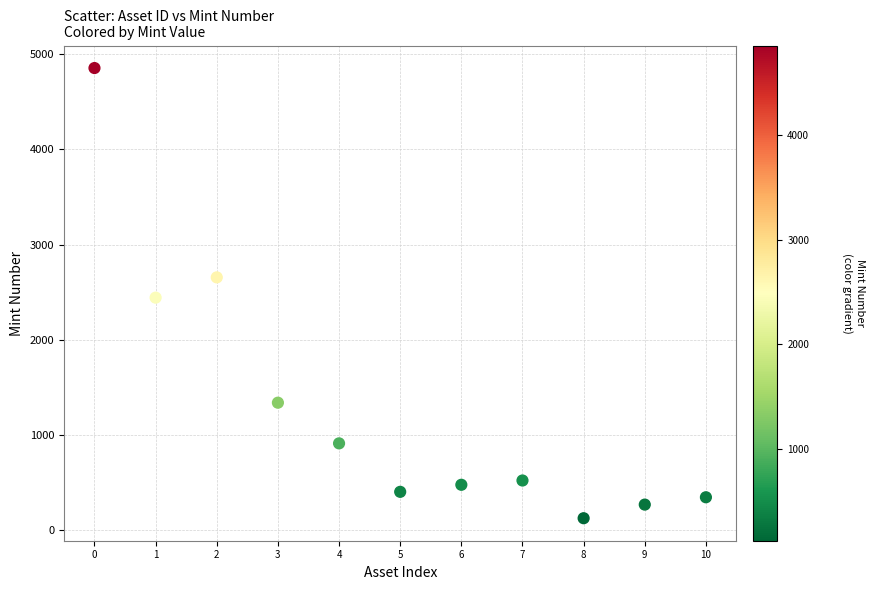

What is the range of Y values (max minus min)?

4727